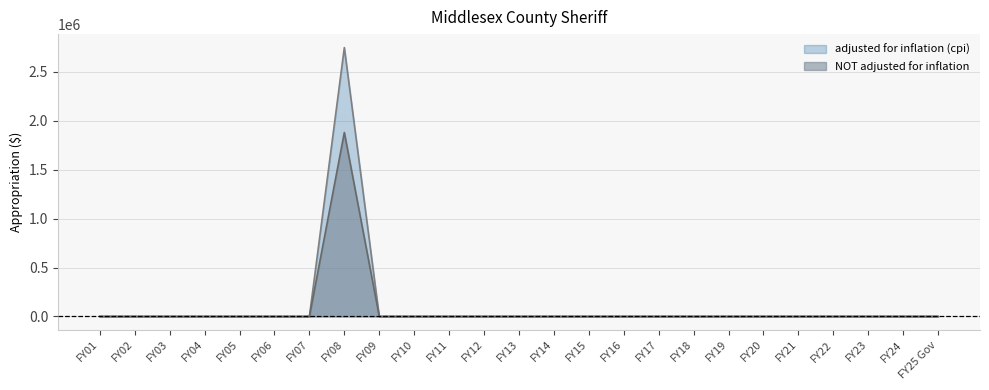

In adjusted for inflation (cpi), how many points are higher than both neighbors (excluding endpoints)?

1